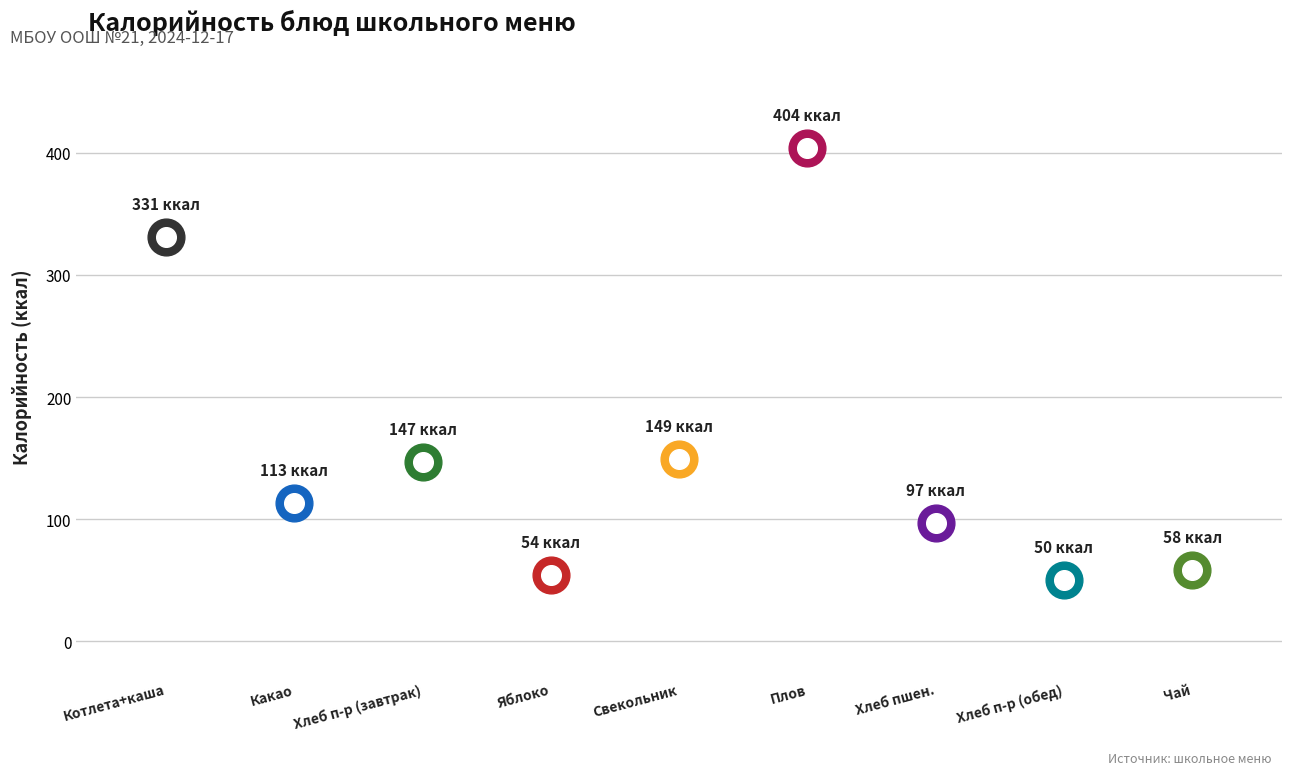

What is the change in value from Какао с молоком to Плов?

+291